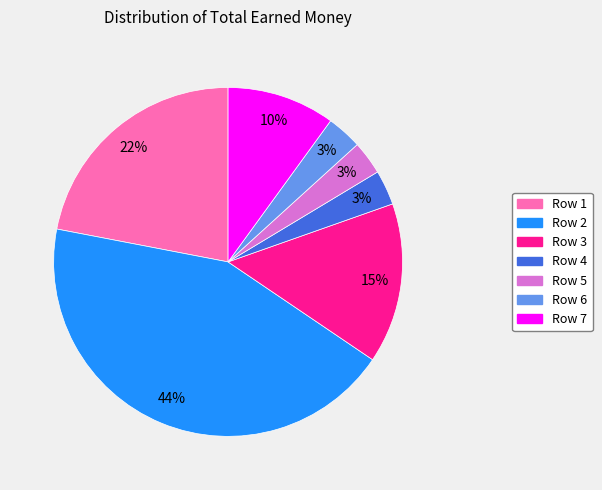

True or false: Row 7 accounts for 1% of the total.

False